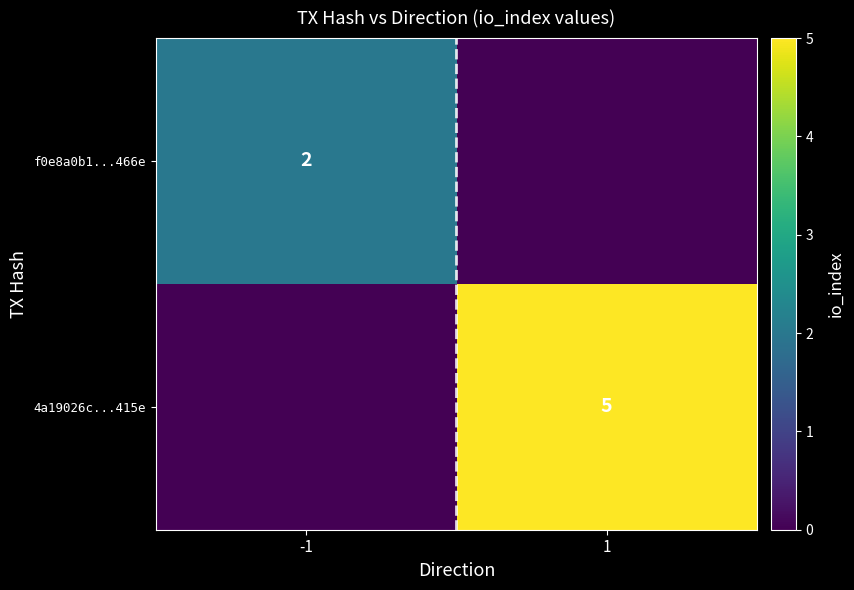

What is the total value across all series at 1?

5